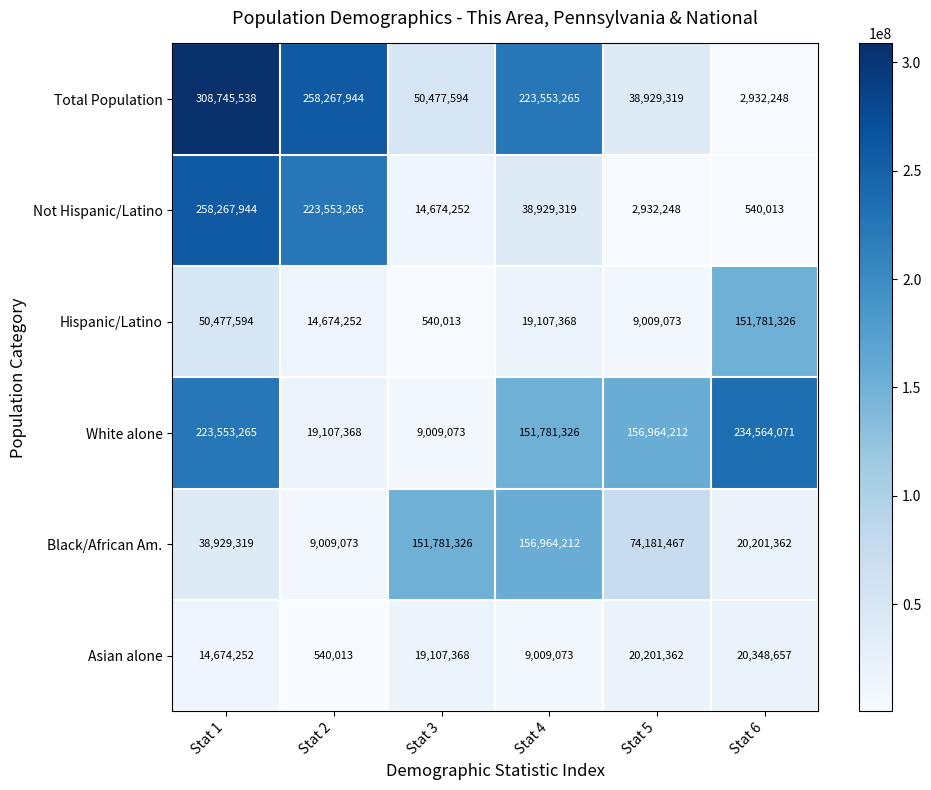

Count the number of data series in this chart.

6